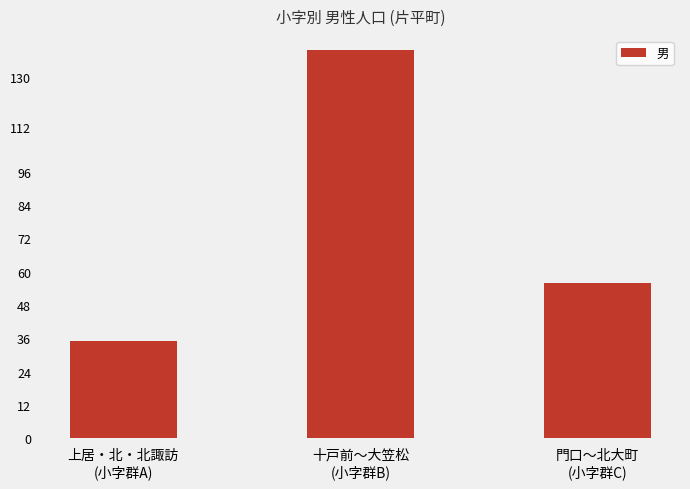

Which category has the lowest value across all series?

上居・北・北諏訪
(小字群A)